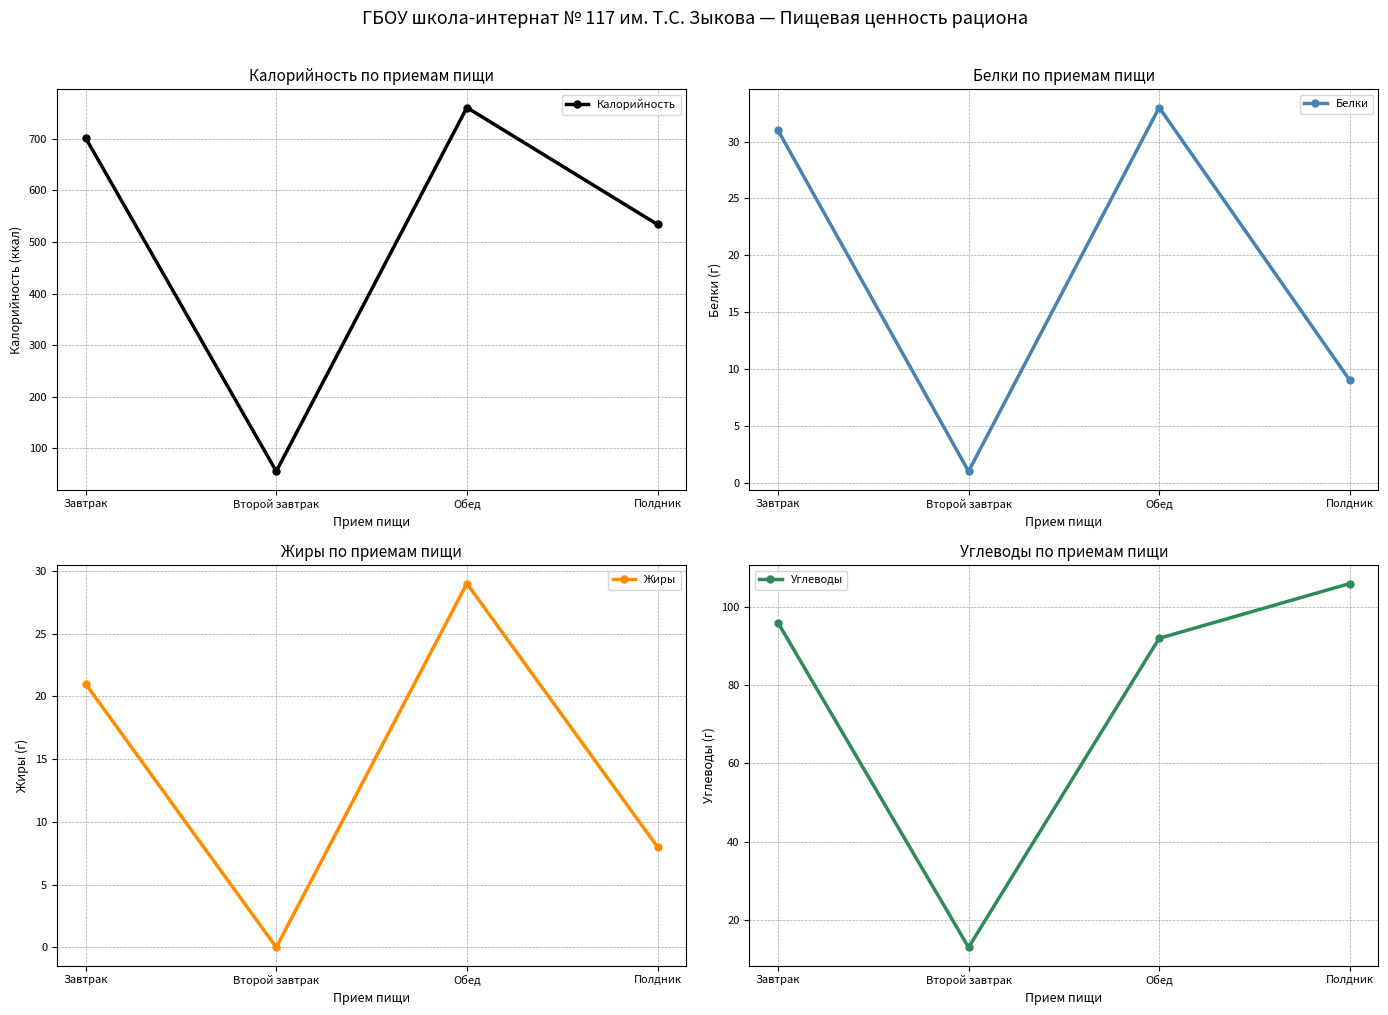

What are all the series names shown in the legend?

Калорийность, Белки, Жиры, Углеводы